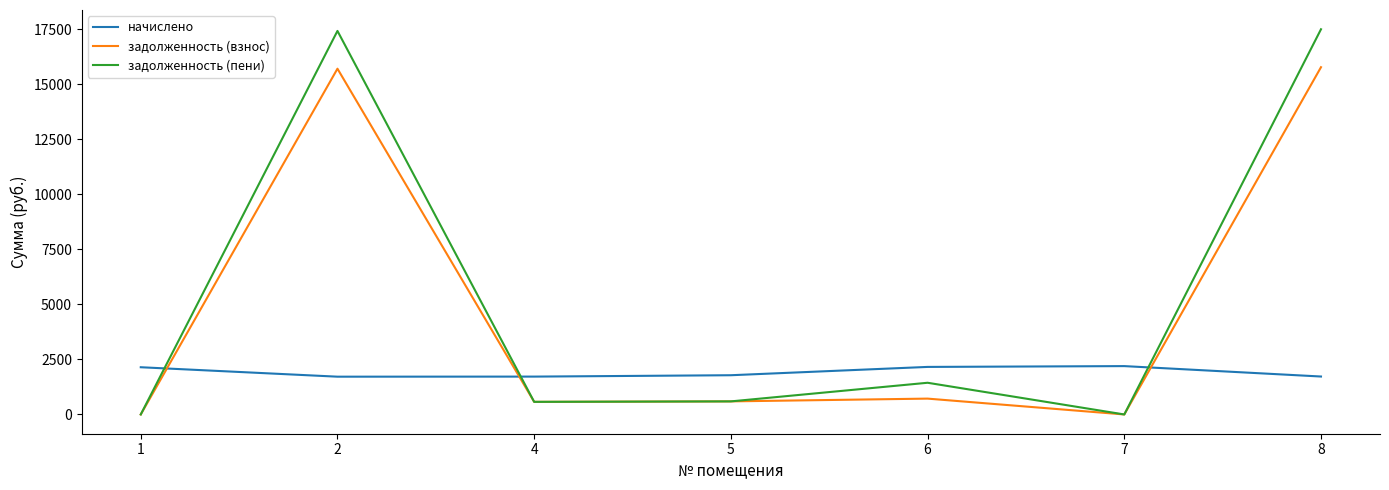

True or false: задолженность (пени) and начислено cross at least once.

True